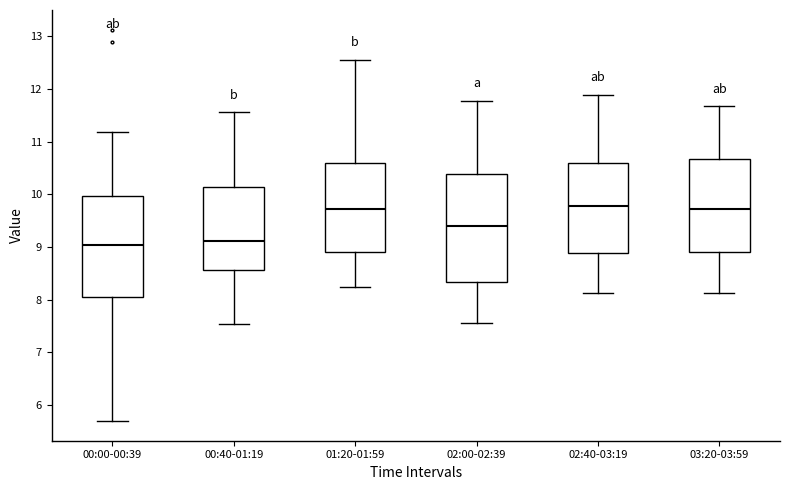

Reading left to right, read every box against the y-axis: the position of its median line, the range the box covers, and the ends of its whiskers. The values are not printed on the chart, so give them approximately, as read against the axis.

00:00-00:39: median 9.0, box 8.0 to 10.0, whiskers 5.7 to 11.2
00:40-01:19: median 9.1, box 8.6 to 10.1, whiskers 7.5 to 11.6
01:20-01:59: median 9.7, box 8.9 to 10.6, whiskers 8.2 to 12.6
02:00-02:39: median 9.4, box 8.3 to 10.4, whiskers 7.6 to 11.8
02:40-03:19: median 9.8, box 8.9 to 10.6, whiskers 8.1 to 11.9
03:20-03:59: median 9.7, box 8.9 to 10.7, whiskers 8.1 to 11.7